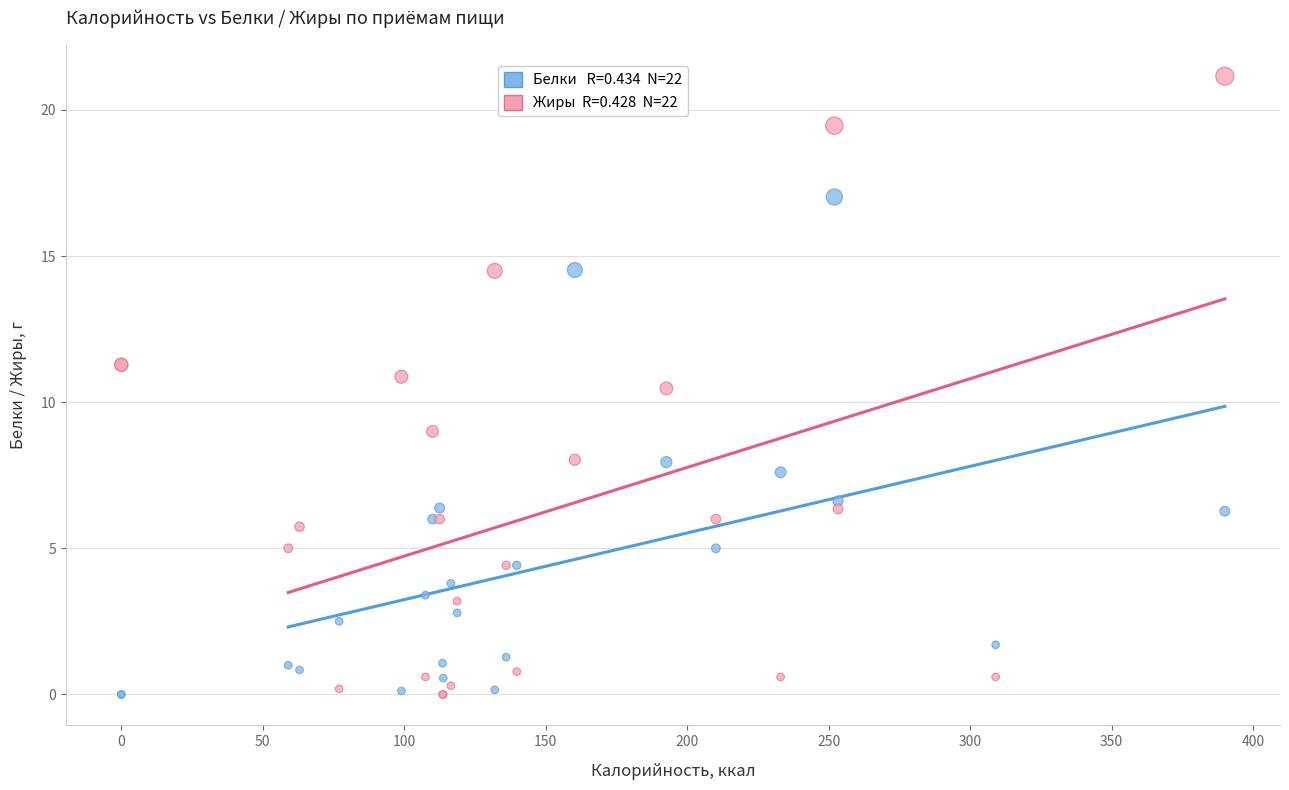

Across all series, what Y value is closest to 10?

10.5